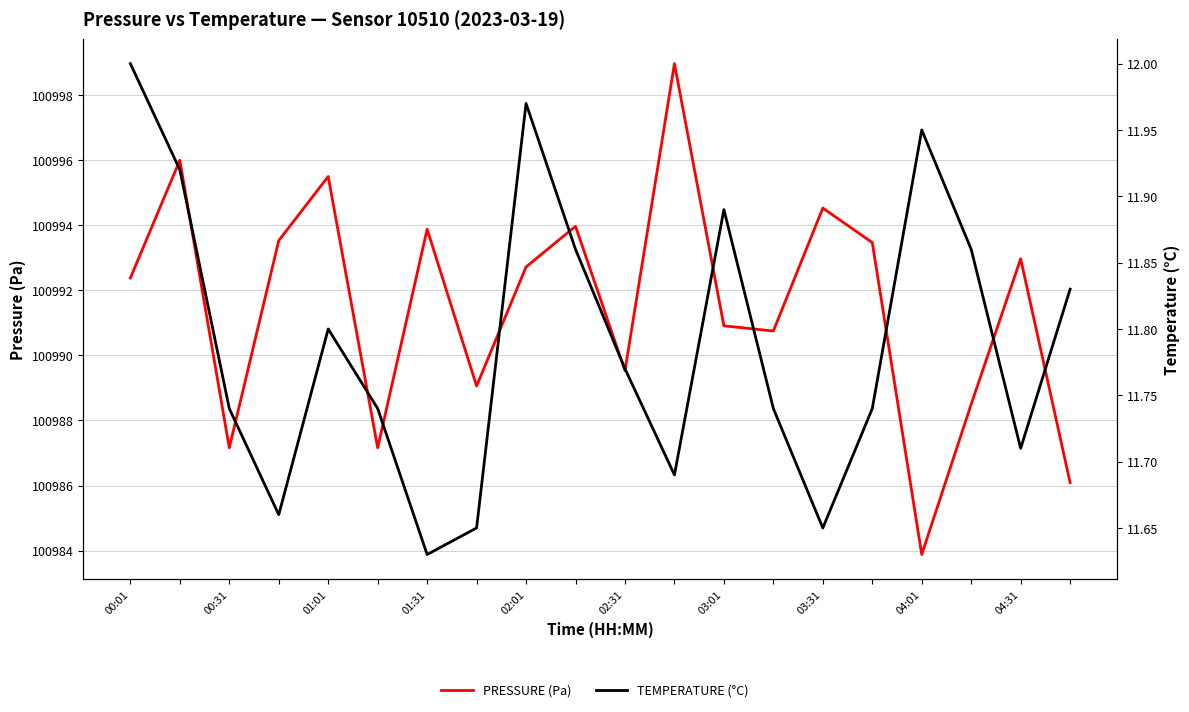

Count the number of categories in the chart.

20